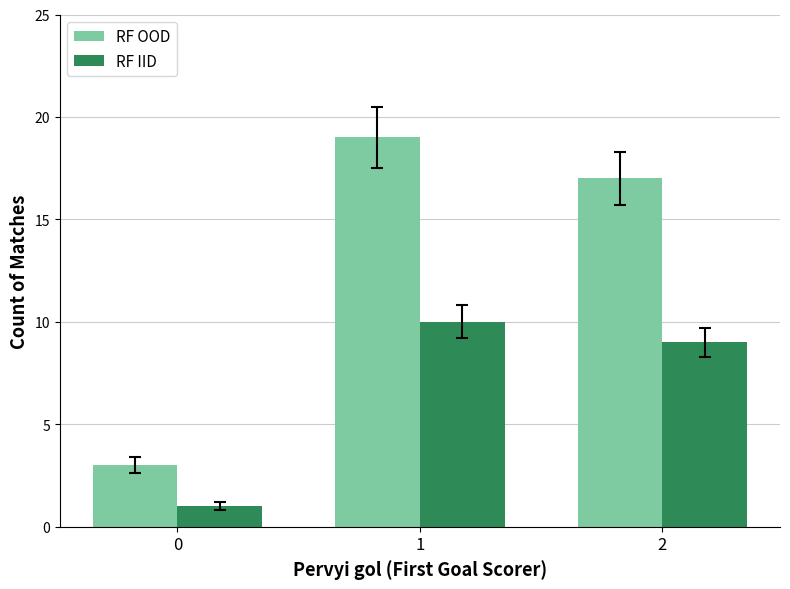

What value does the RF OOD series have at 0, to the nearest 5?

5